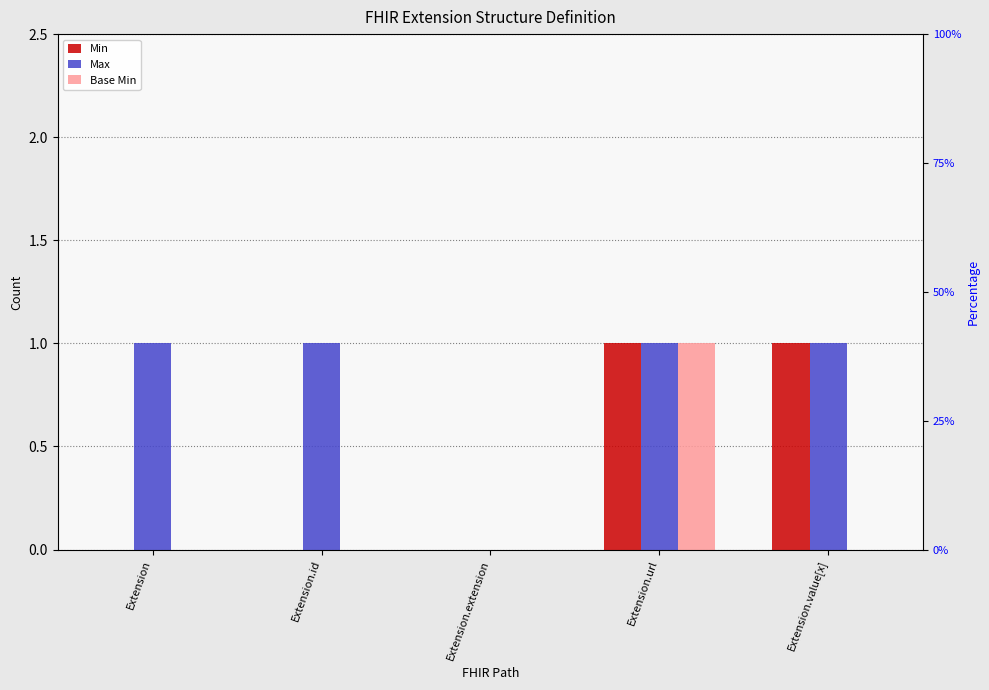

Which series has the largest range (max minus min)?

Min